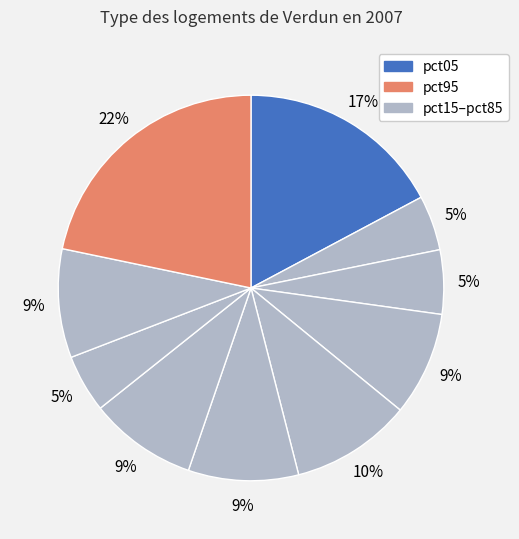

To the nearest percent, what is the average slice percentage?

10%